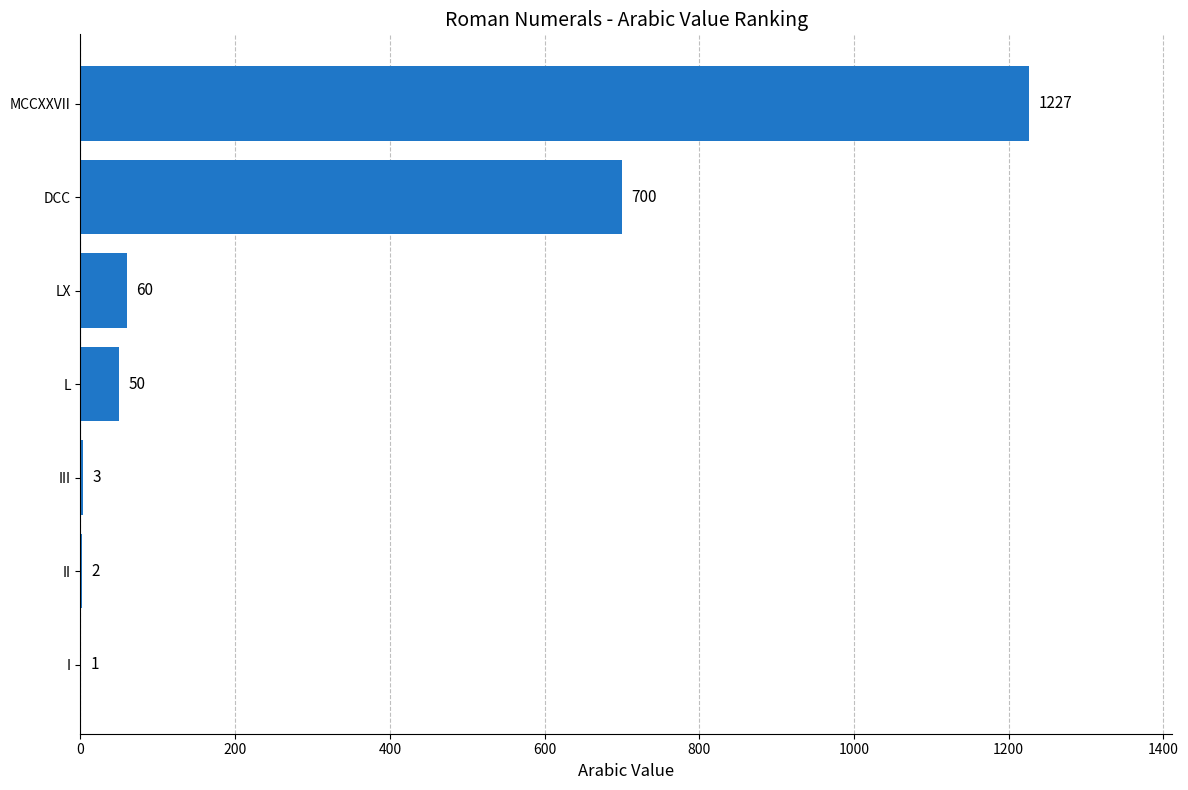

What is the change in value from L to MCCXXVII?

+1177